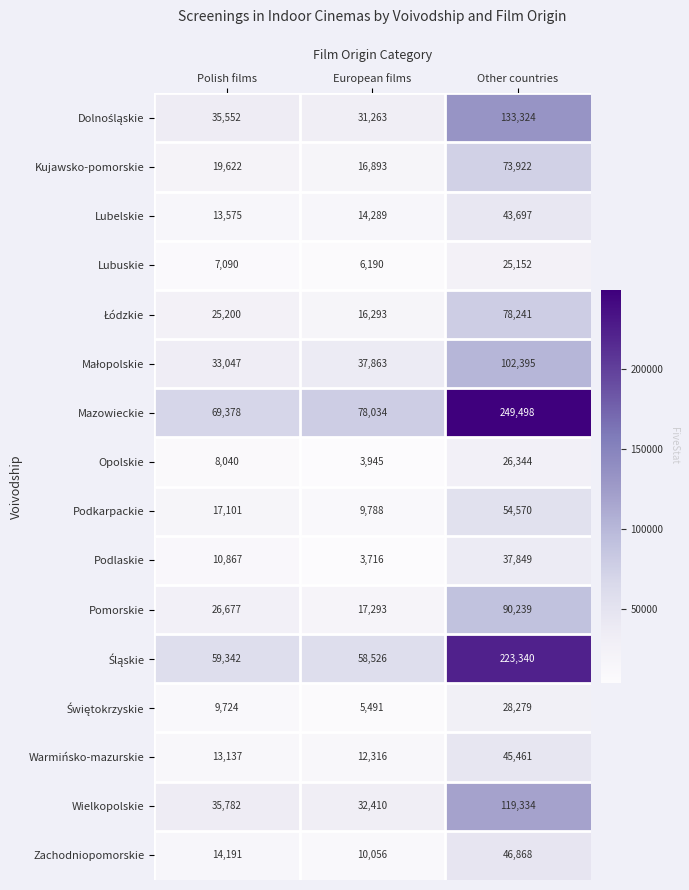

List the labels in order of Zachodniopomorskie value, largest first.

Other countries, Polish films, European films